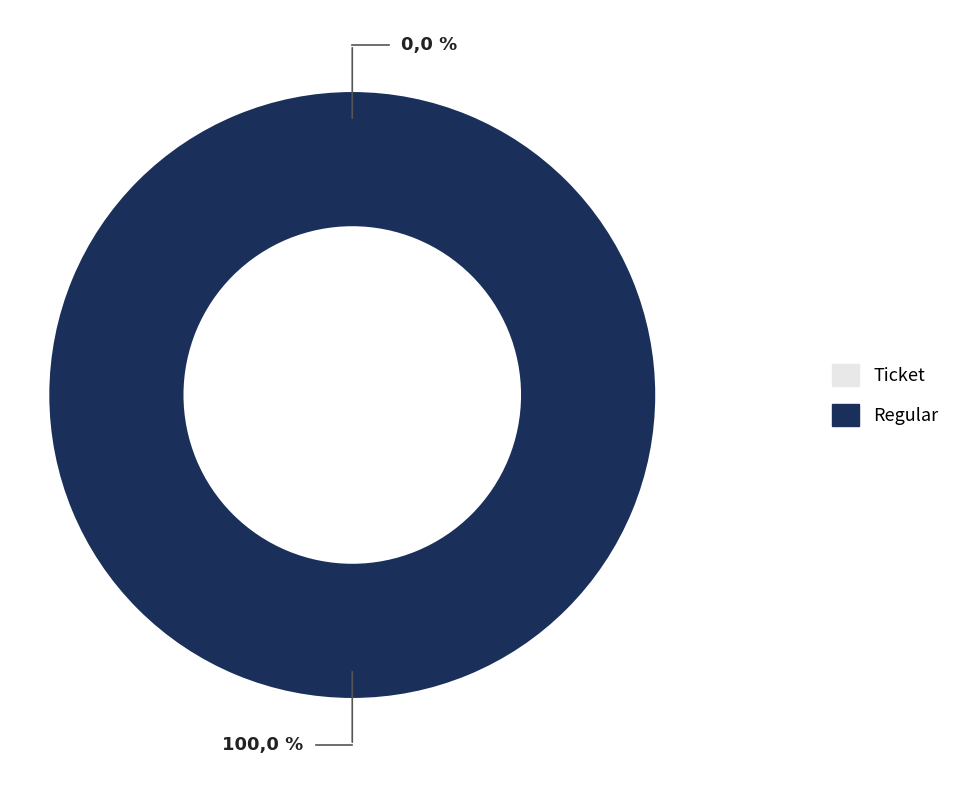

Count the number of slices in the pie.

2